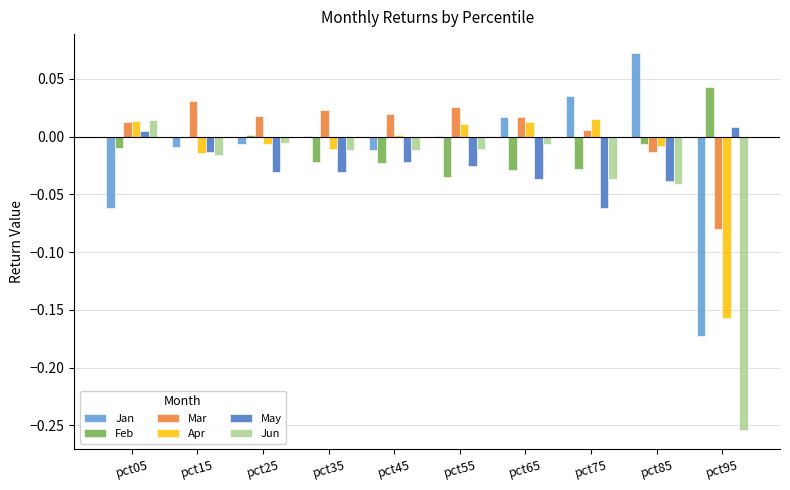

Which series has the largest total across all categories?

Mar